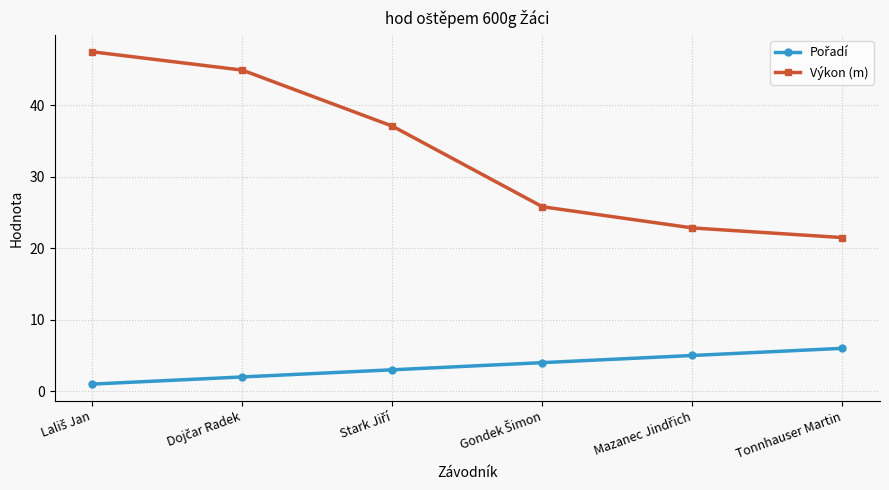

Which series has the widest spread of values?

Výkon (m)